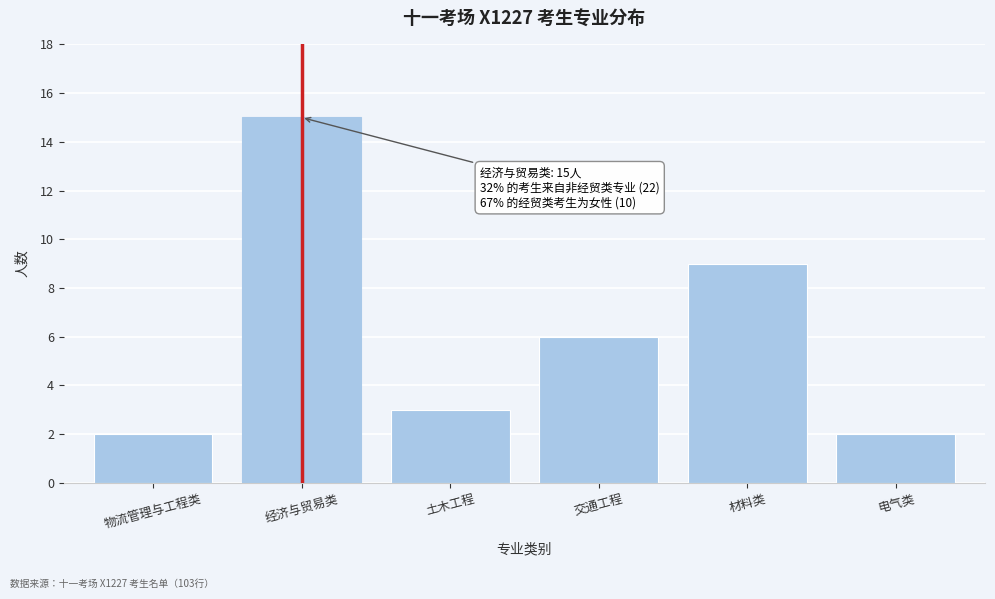

Reading right to left, extract all data points from this chart.

2	9	6	3	15	2